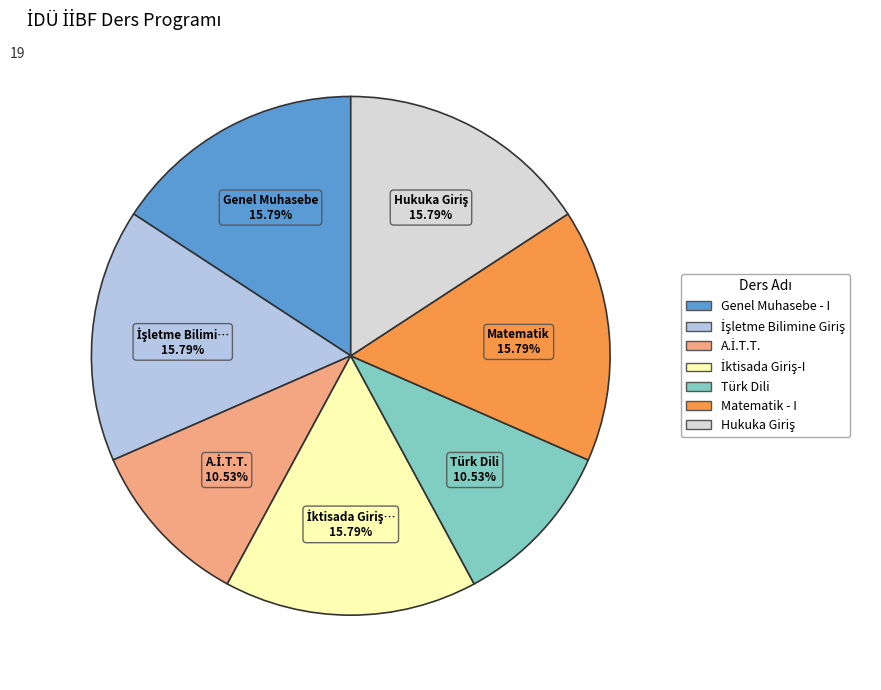

Does any single category account for the majority?

No